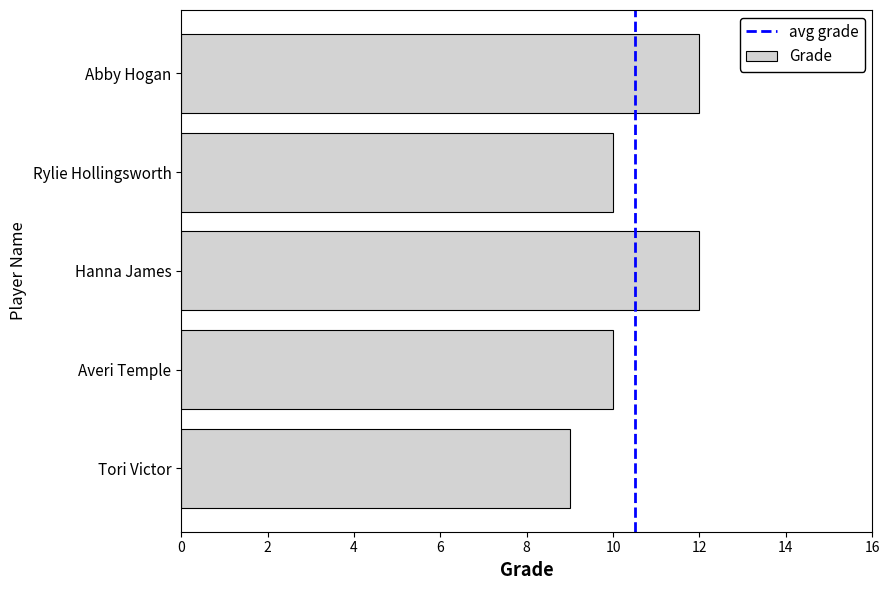

The value at Tori Victor is 9. True or false?

True